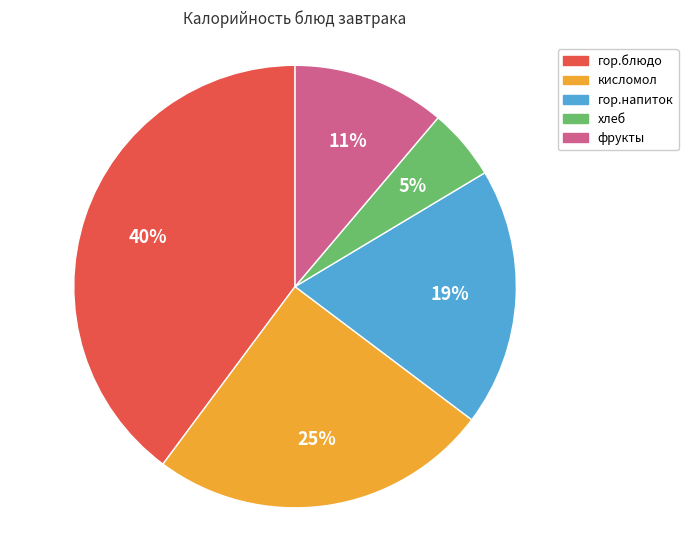

To the nearest percent, what is the average slice percentage?

20%